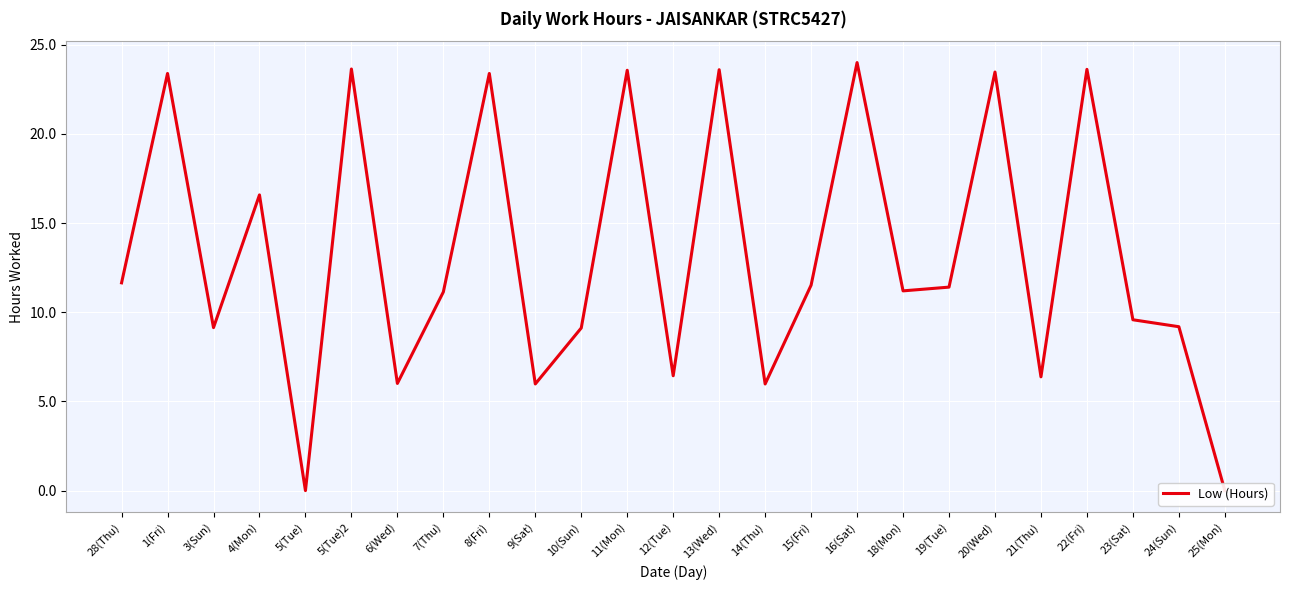

List the labels in order of value, largest first.

16(Sat), 5(Tue)2, 22(Fri), 13(Wed), 11(Mon), 20(Wed), 1(Fri), 8(Fri), 4(Mon), 28(Thu), 15(Fri), 19(Tue), 18(Mon), 7(Thu), 23(Sat), 24(Sun), 3(Sun), 10(Sun), 12(Tue), 21(Thu), 6(Wed), 9(Sat), 14(Thu), 5(Tue), 25(Mon)